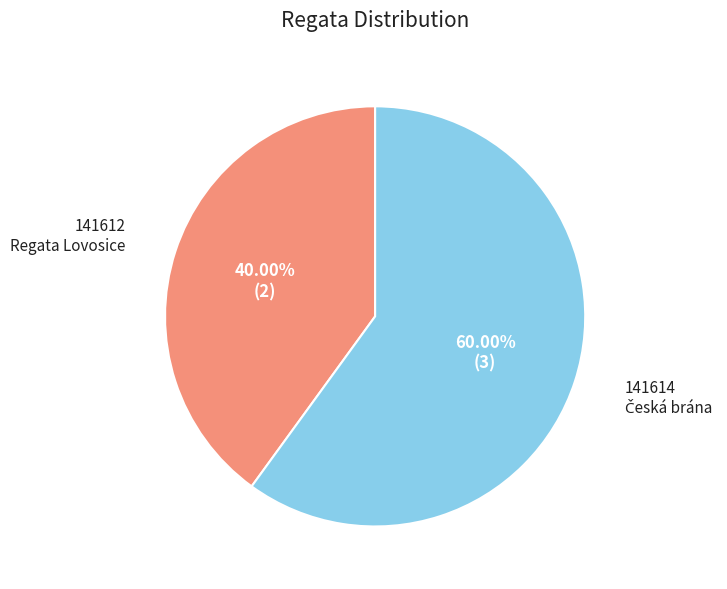

The 141614 slice represents 60% of the pie. True or false?

True